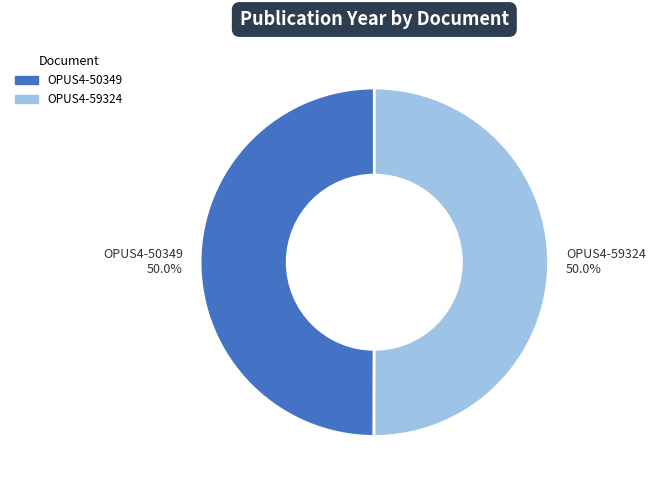

How much of the chart is everything except OPUS4-50349?

50.0%